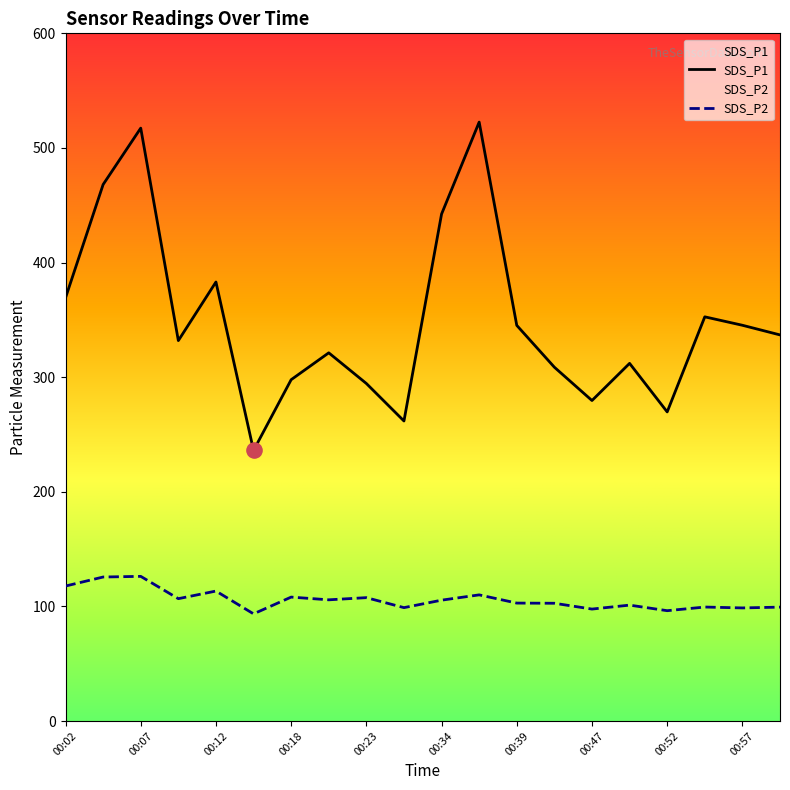

Which series has the largest total across all categories?

SDS_P1